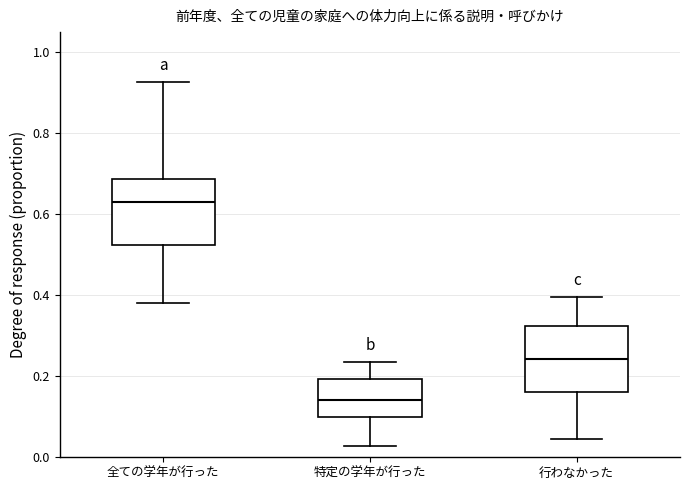

Where is the upper edge of the box for 行わなかった on the y-axis? The values are not printed on the chart, so give them approximately, as read against the axis.

0.32